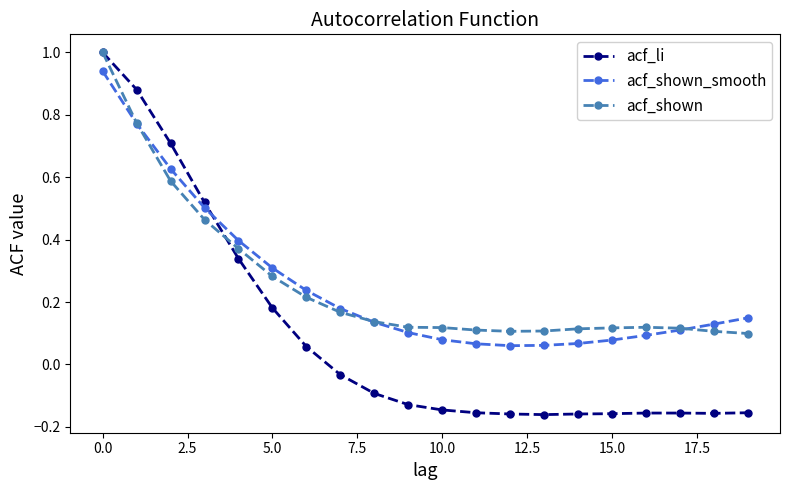

At how many categories does at least one series exceed 0?

20